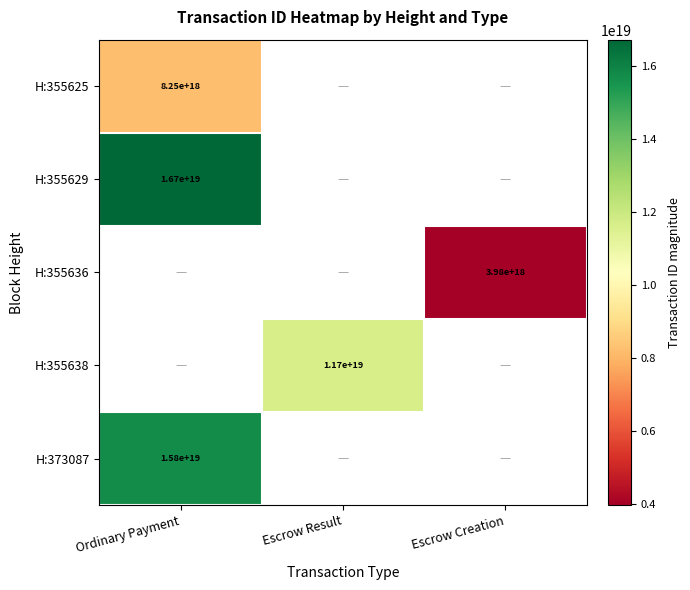

At how many categories does at least one series exceed 13527312772407545856?

1